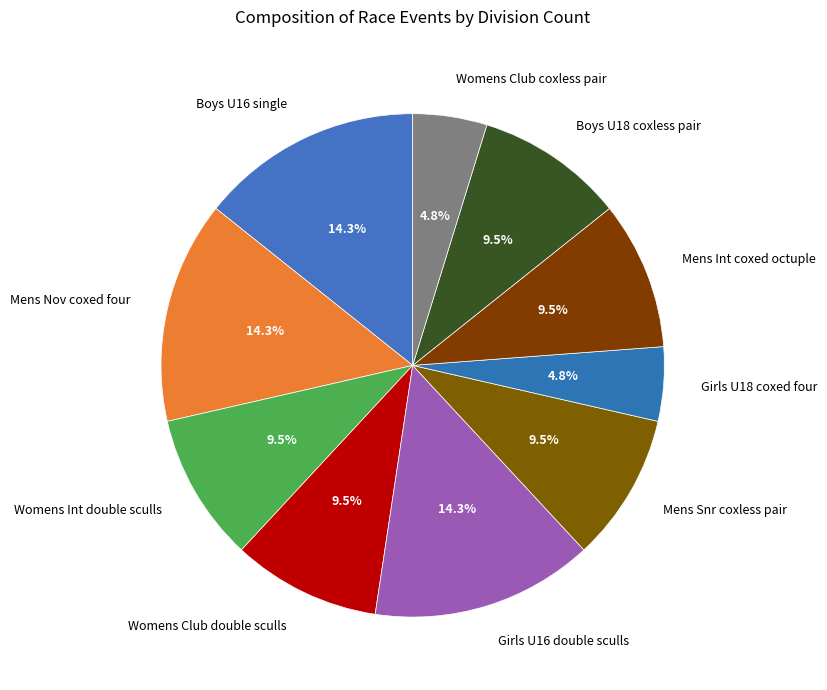

Approximately how many times larger is the value at Womens Int double sculls compared to Womens Club double sculls?

1.0